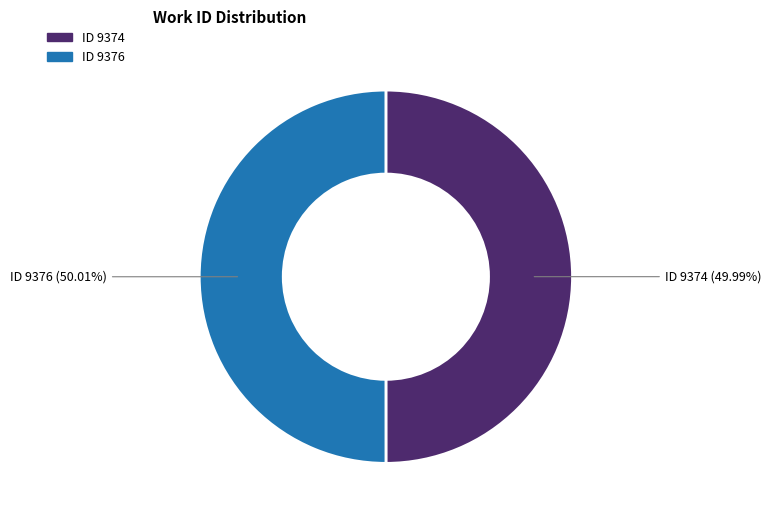

Is there a majority slice in this chart?

Yes